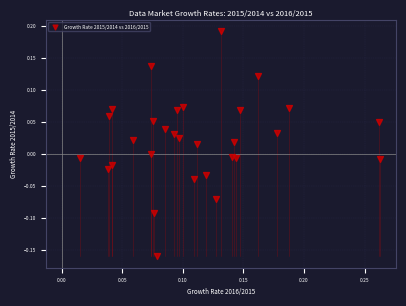

What is the range of Y values (max minus min)?

0.4